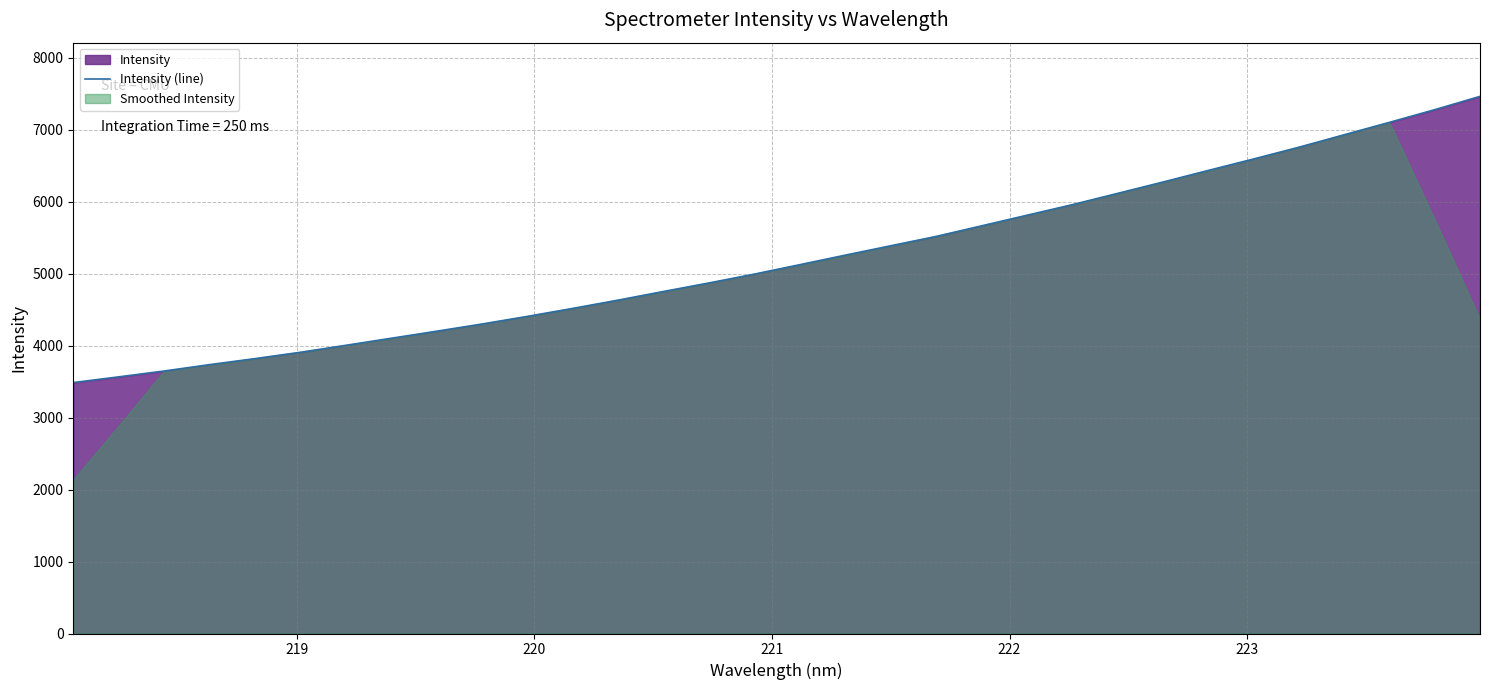

What is the minimum value for Intensity (line)?

3485.4